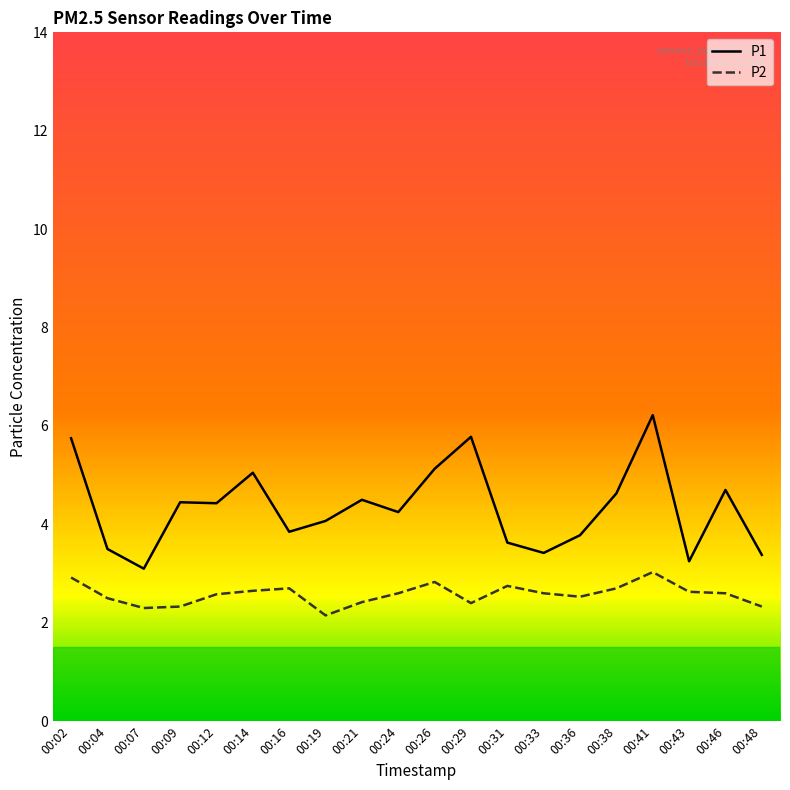

What is the maximum value shown in the chart?

6.2